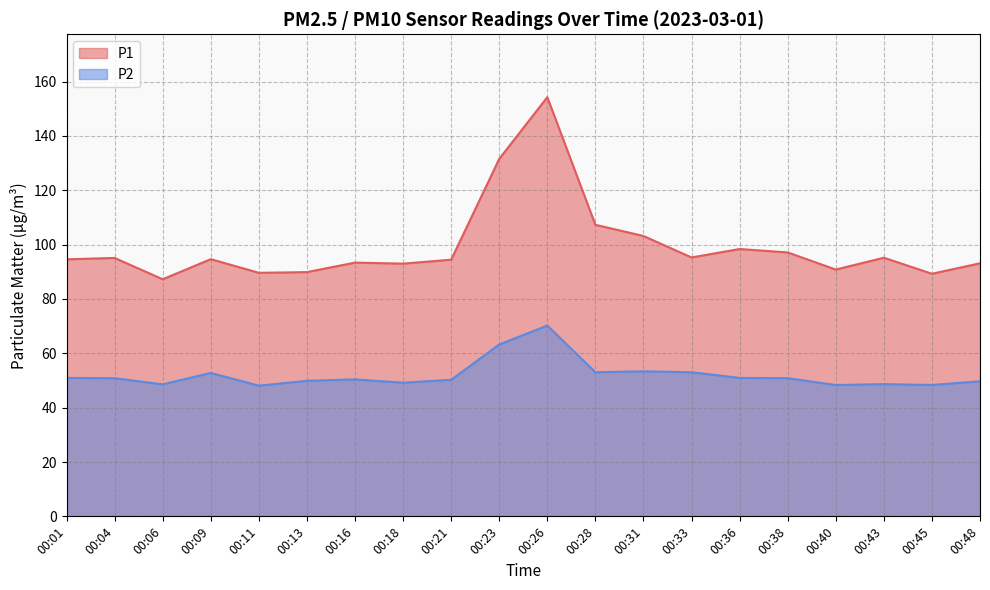

Read the P2 value at 00:48.

49.7